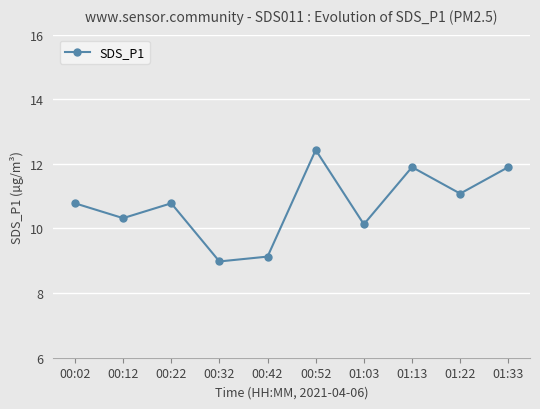

What is the change in value from 00:12 to 01:03?

-0.2